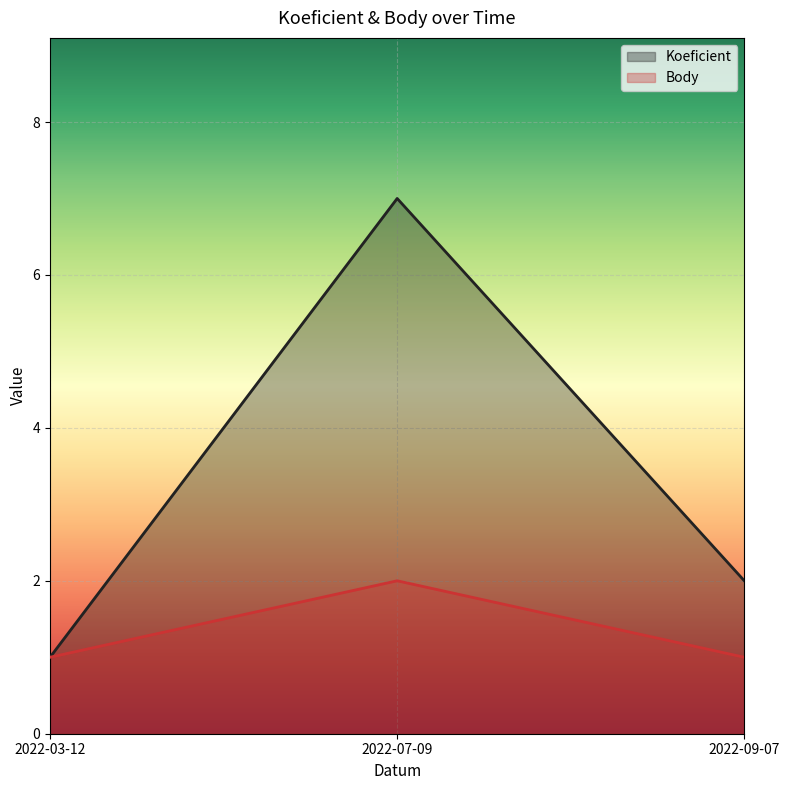

Read the Koeficient value at 2022-03-12.

1